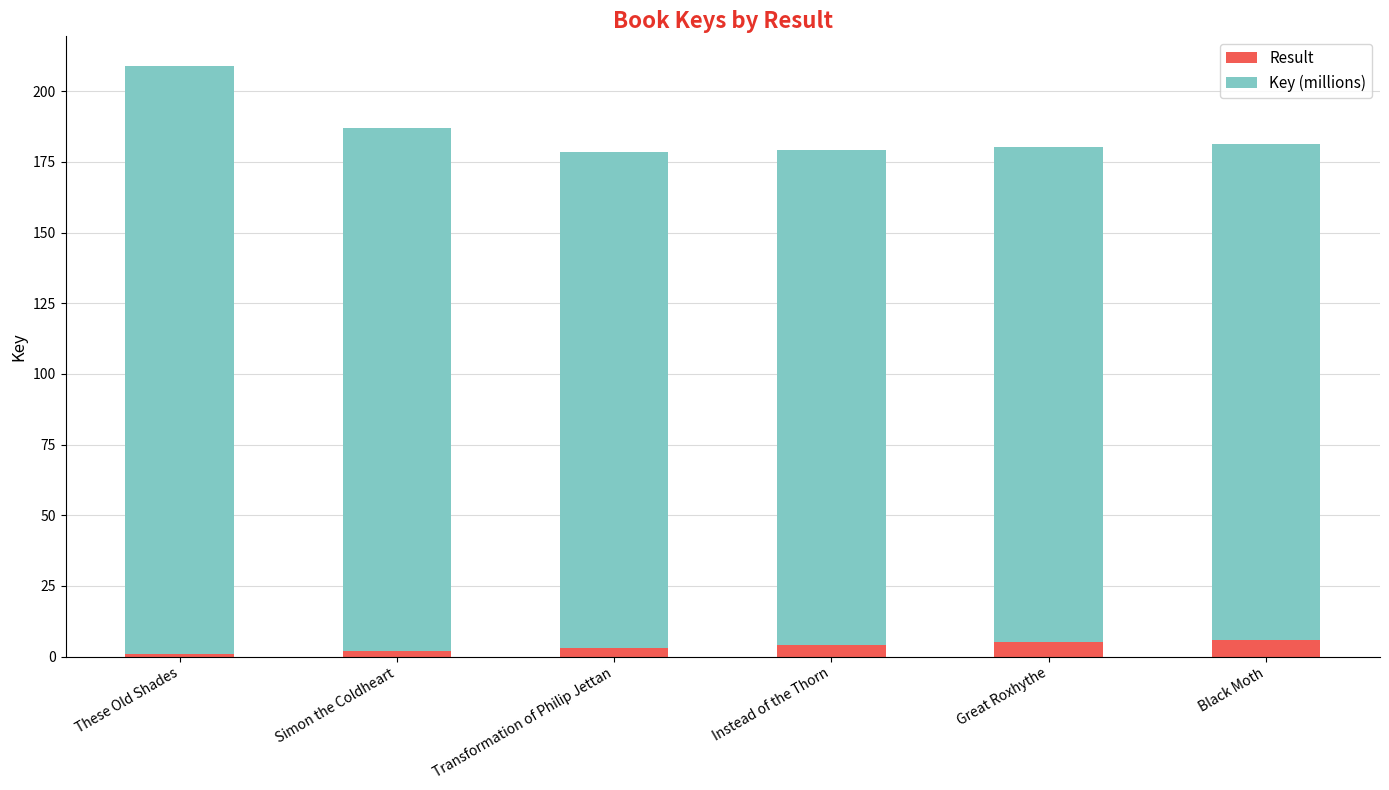

At which category is the sum across all series the highest?

These Old Shades